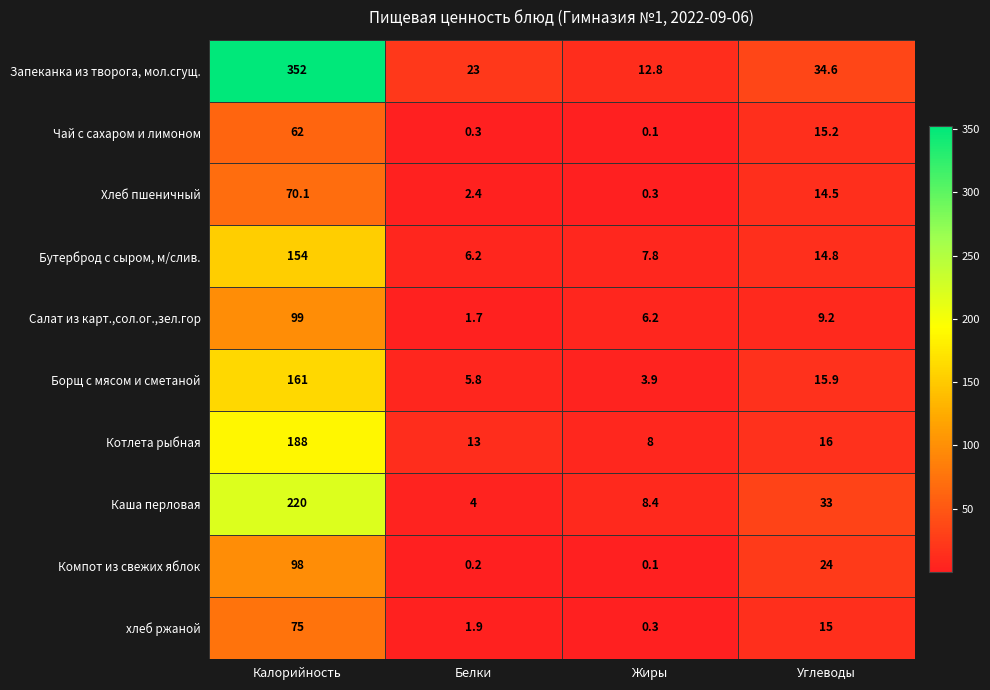

Is it true that Каша перловая equals 4.6 at Жиры?

False